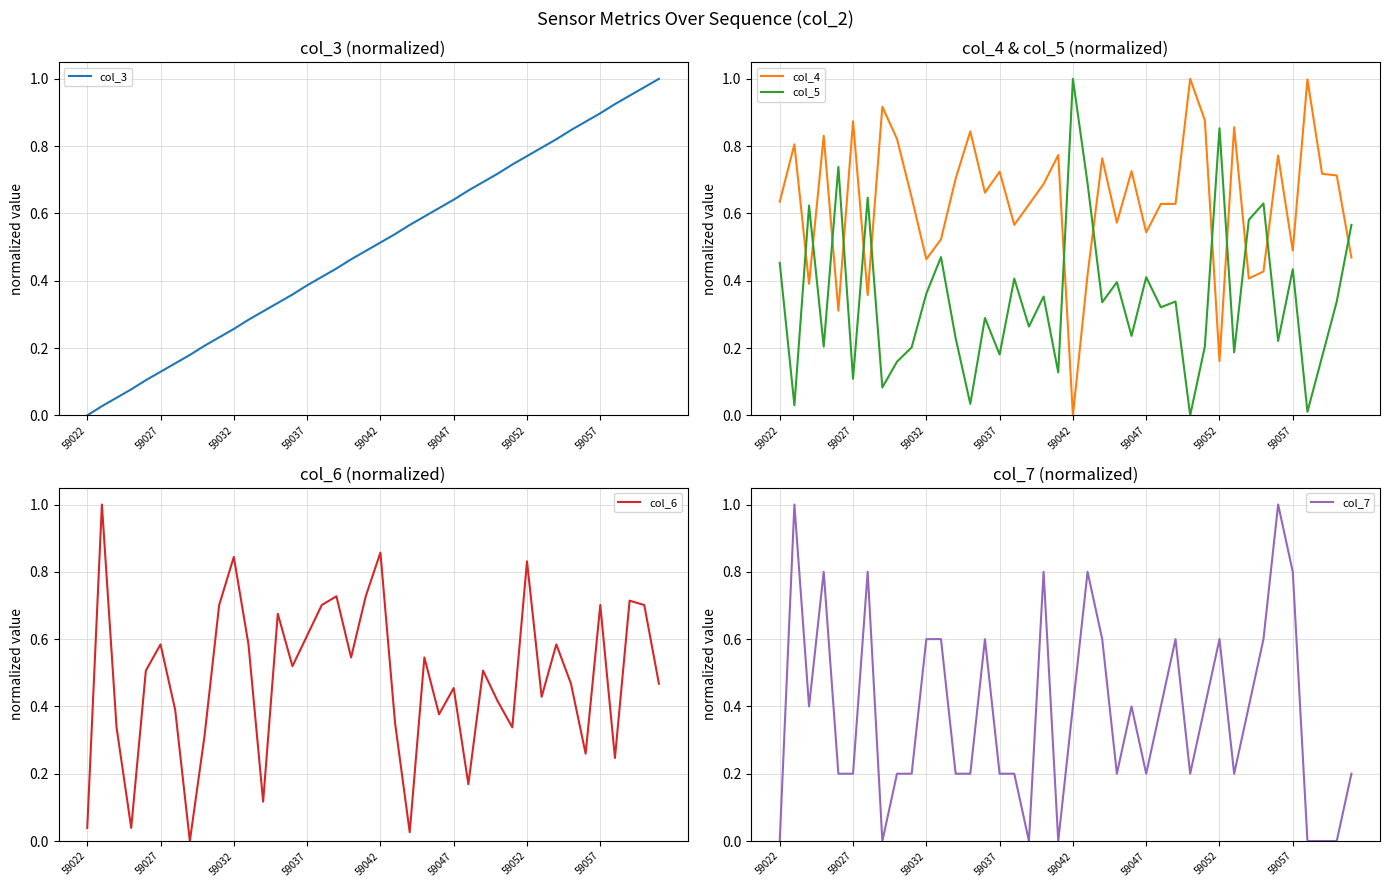

Which series ends up on top after the final intersection of col_5 and col_4?

col_5